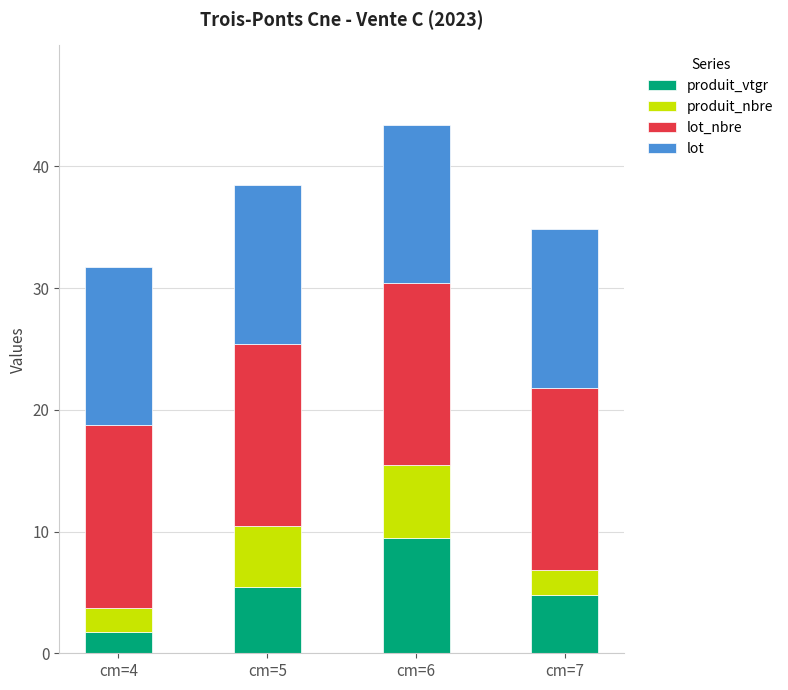

Does the chart contain any negative values?

No